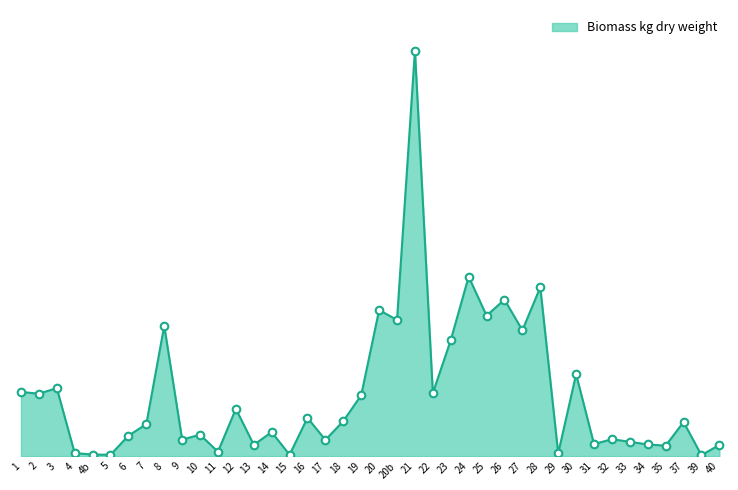

What is the ratio of the value at 37 to the value at 40?

3.0